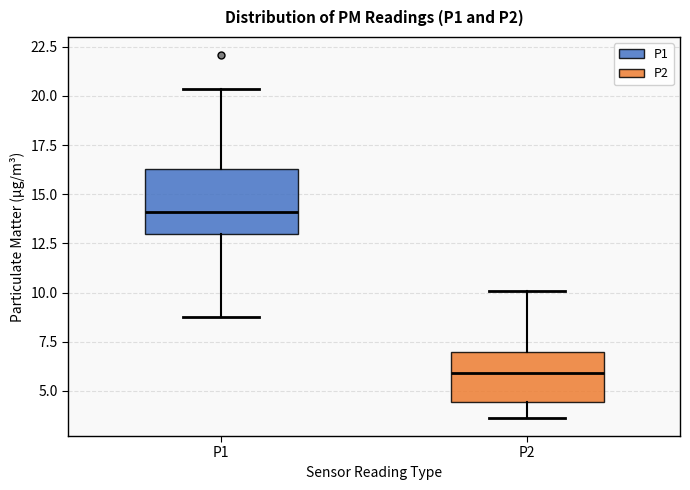

Reading left to right, read every box against the y-axis: the position of its median line, the range the box covers, and the ends of its whiskers. The values are not printed on the chart, so give them approximately, as read against the axis.

P1: median 14.0, box 13.0 to 16.5, whiskers 9.0 to 20.5
P2: median 6.0, box 4.5 to 7.0, whiskers 3.5 to 10.0